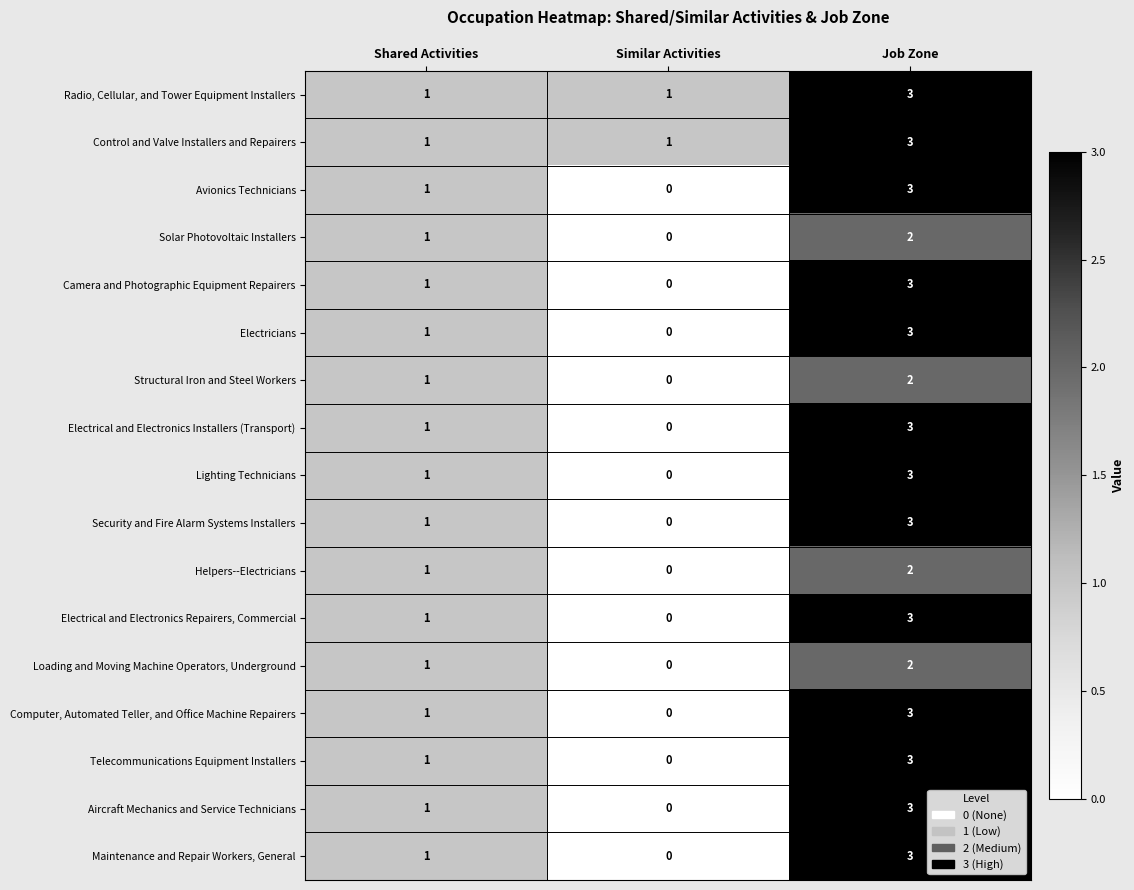

What is the total value across all series at Similar Activities?

2